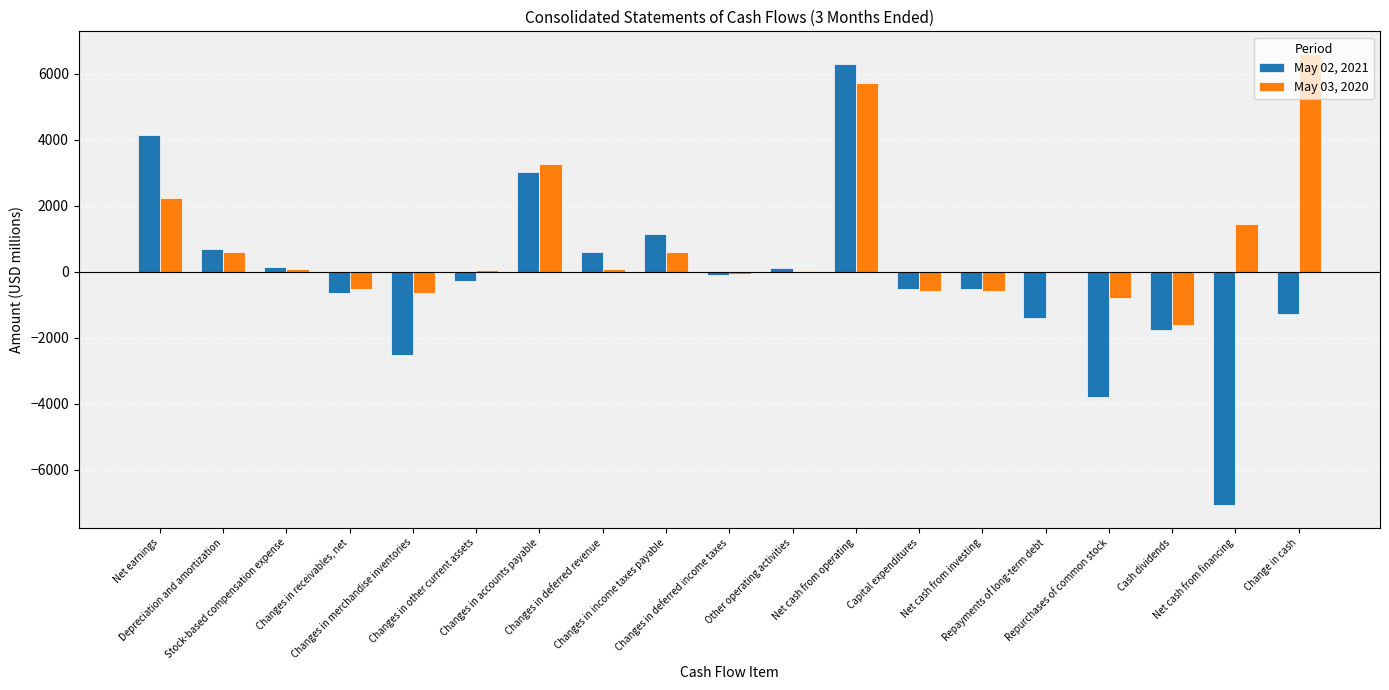

Which series has the largest total across all categories?

May 03, 2020